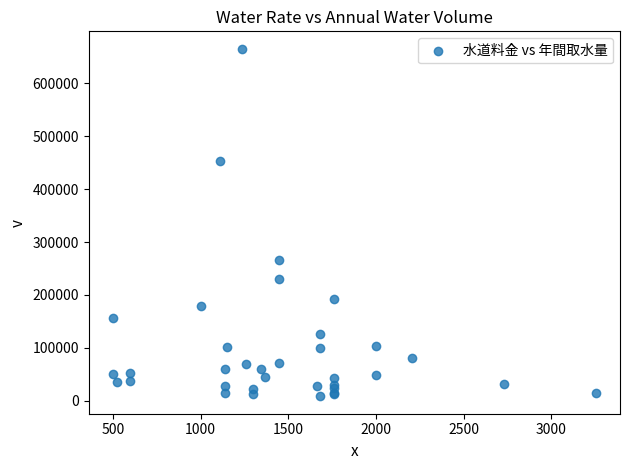

What Y value in the scatter plot is closest to 336933?

266696